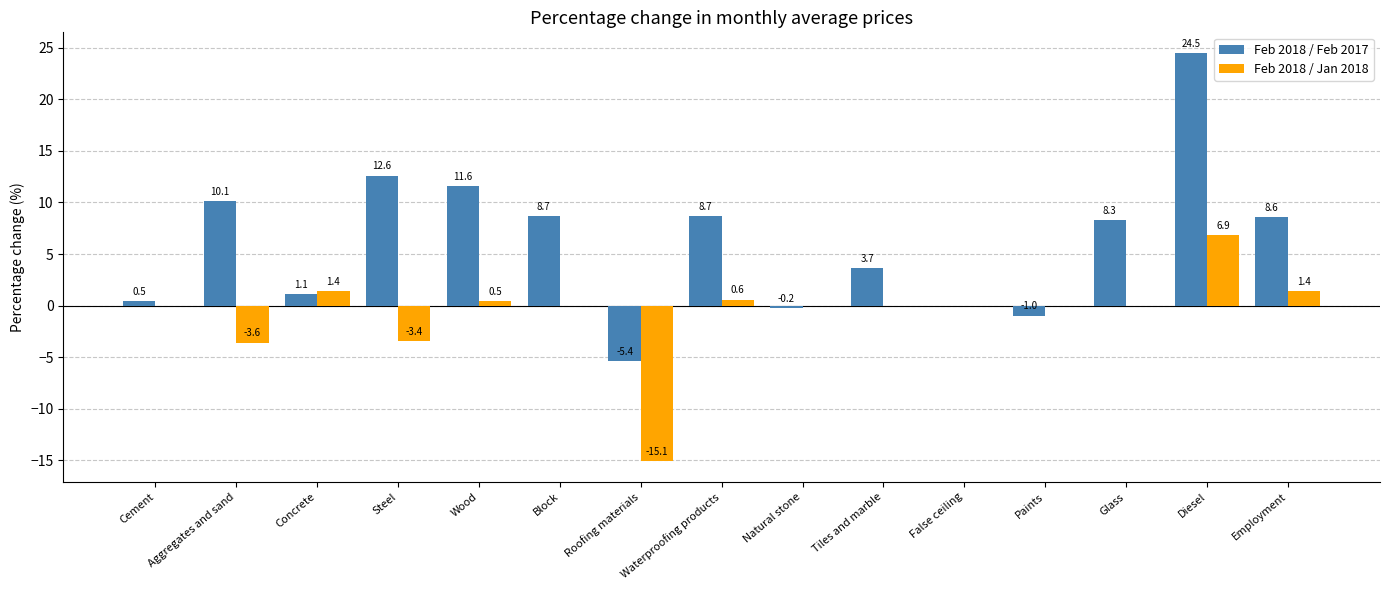

Which category has the highest value across all series?

Diesel